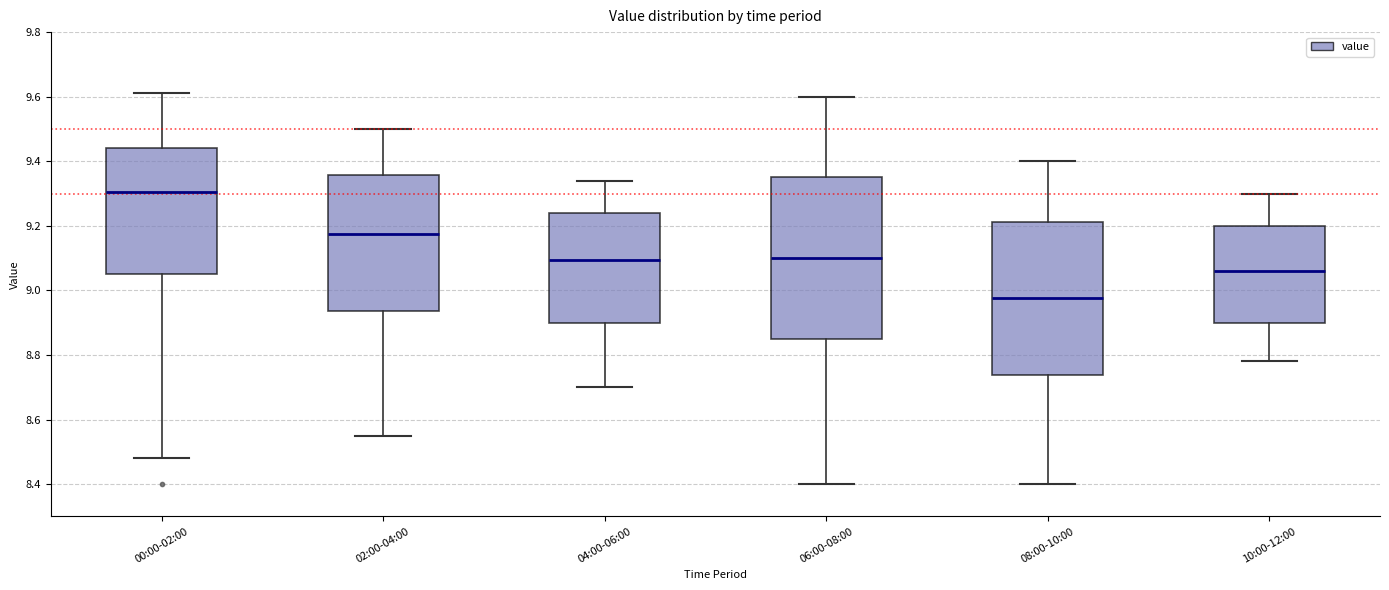

Where is the lower edge of the box for 10:00-12:00 on the y-axis? The values are not printed on the chart, so give them approximately, as read against the axis.

8.90